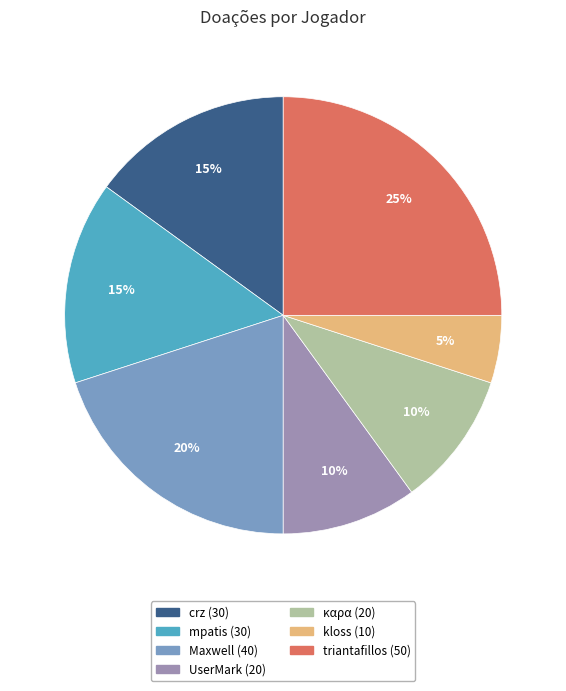

Is there a majority slice in this chart?

No